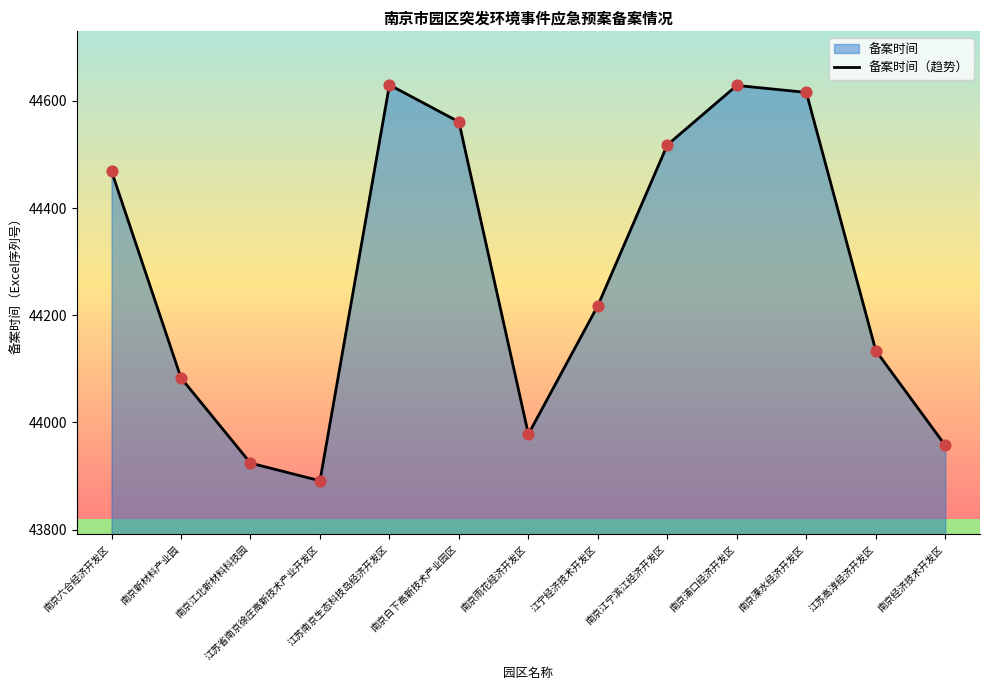

What is the change in value from 南京雨花经济开发区 to 南京浦口经济开发区?

+651